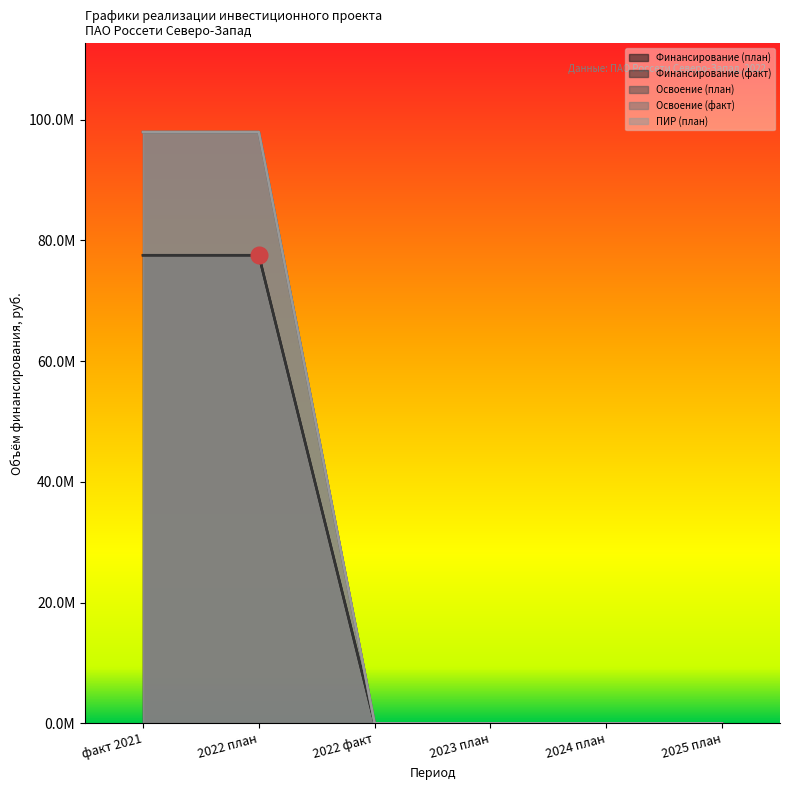

What is the label of the 3rd point from the right?

2023 план